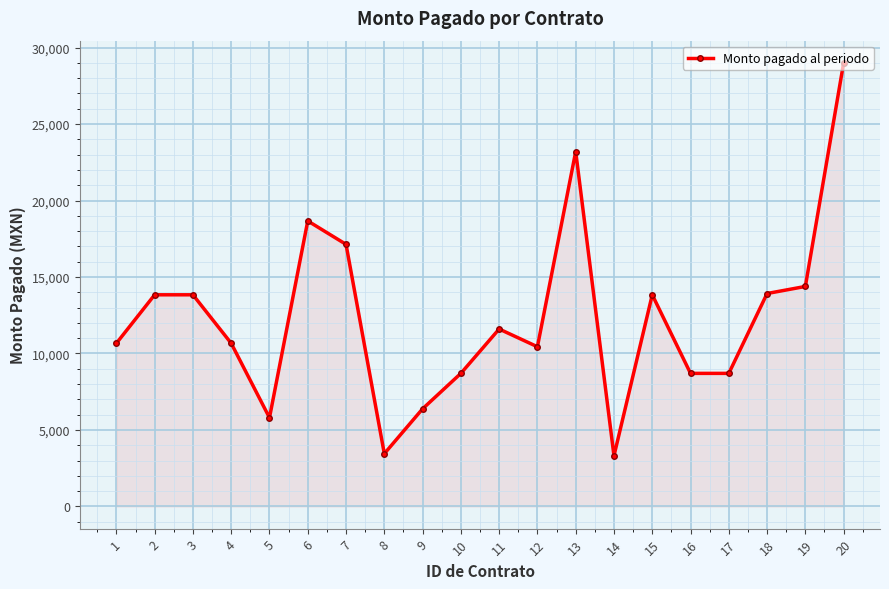

The value at 6 is 31577.4. True or false?

False